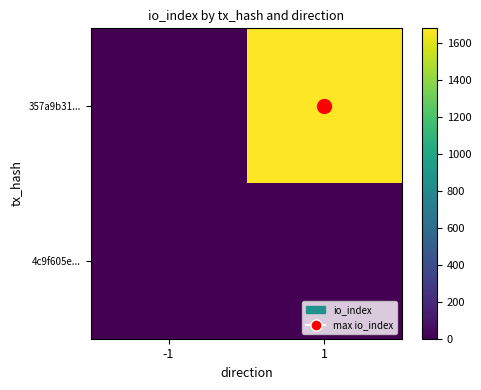

How many data points does each series have?

2